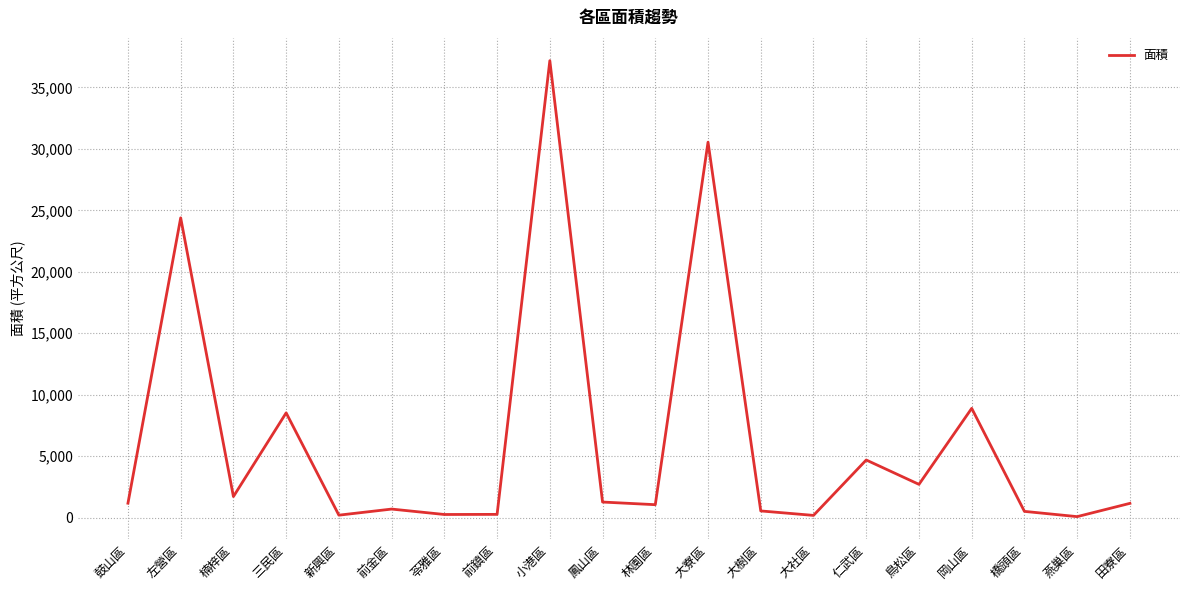

Which has a higher value, 鼓山區 or 新興區?

鼓山區